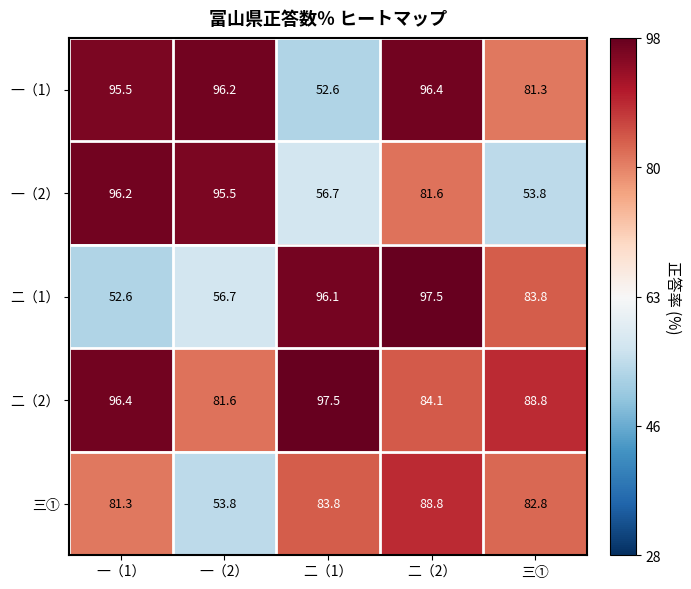

At which label does 一（1） first exceed 95?

一（1）